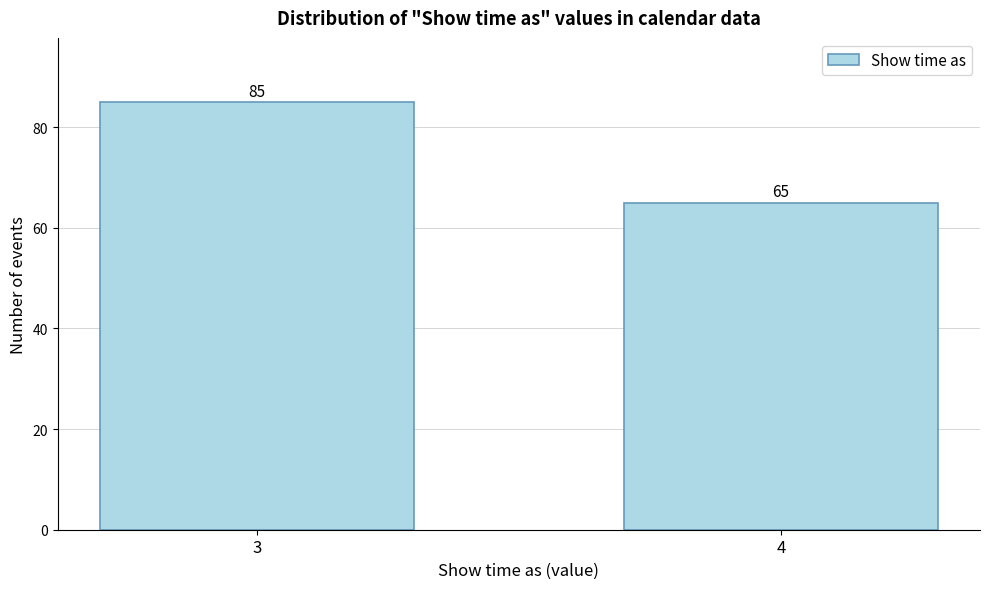

Reading left to right, extract all data points from this chart.

85	65